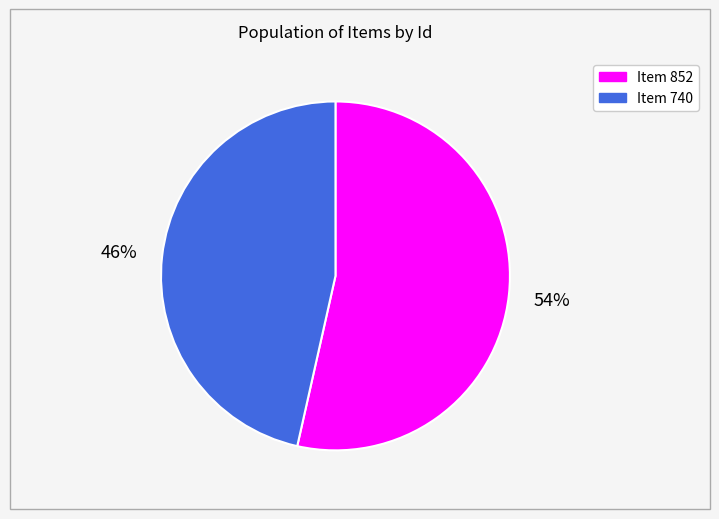

Rank the categories by value from highest to lowest.

Item 852, Item 740